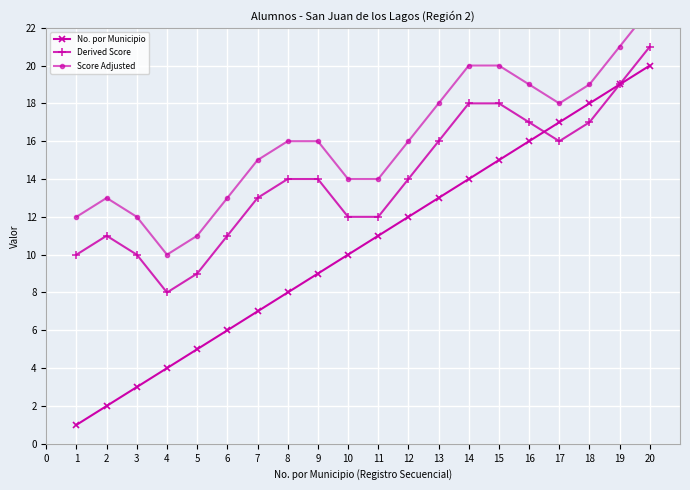

Is it true that Derived Score equals 9 at 5?

True